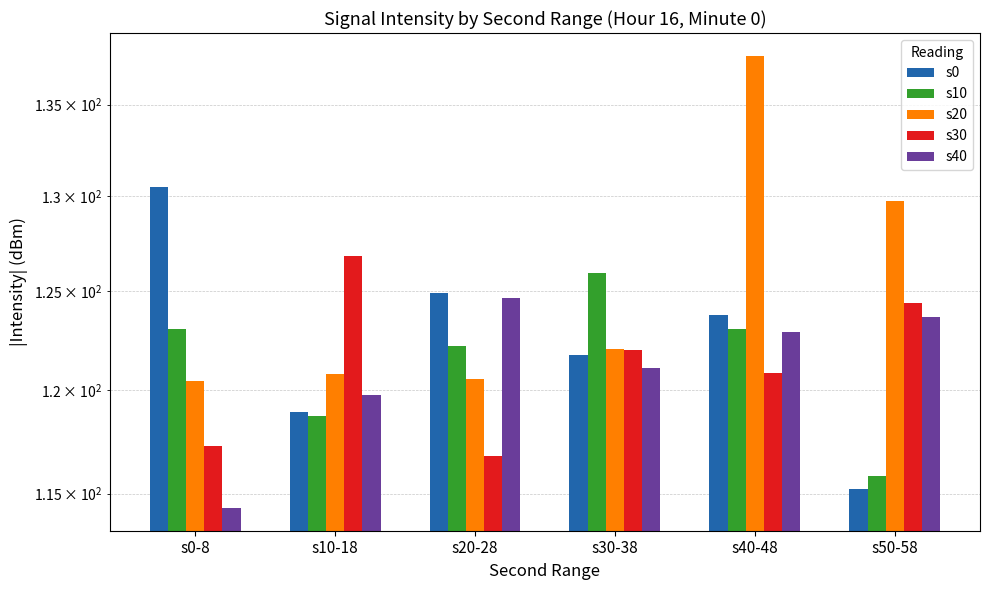

At how many categories does at least one series exceed 115?

6